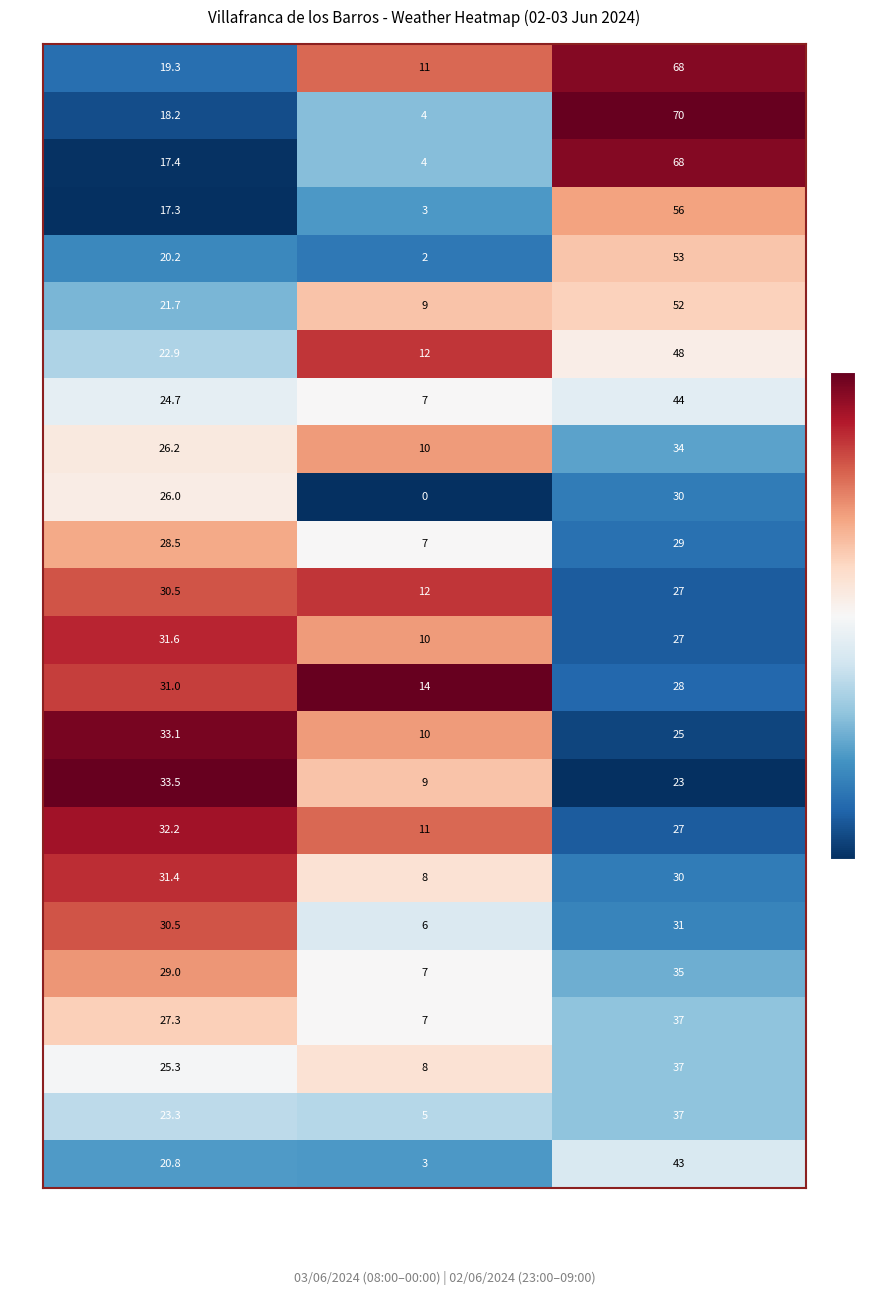

Which series has the largest range (max minus min)?

07:00